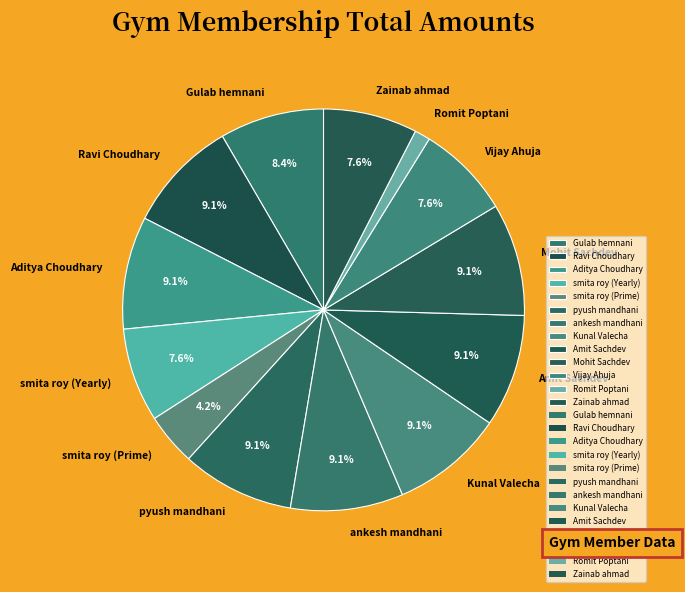

To the nearest percent, what is the difference between the largest and smallest slice percentages?

8%